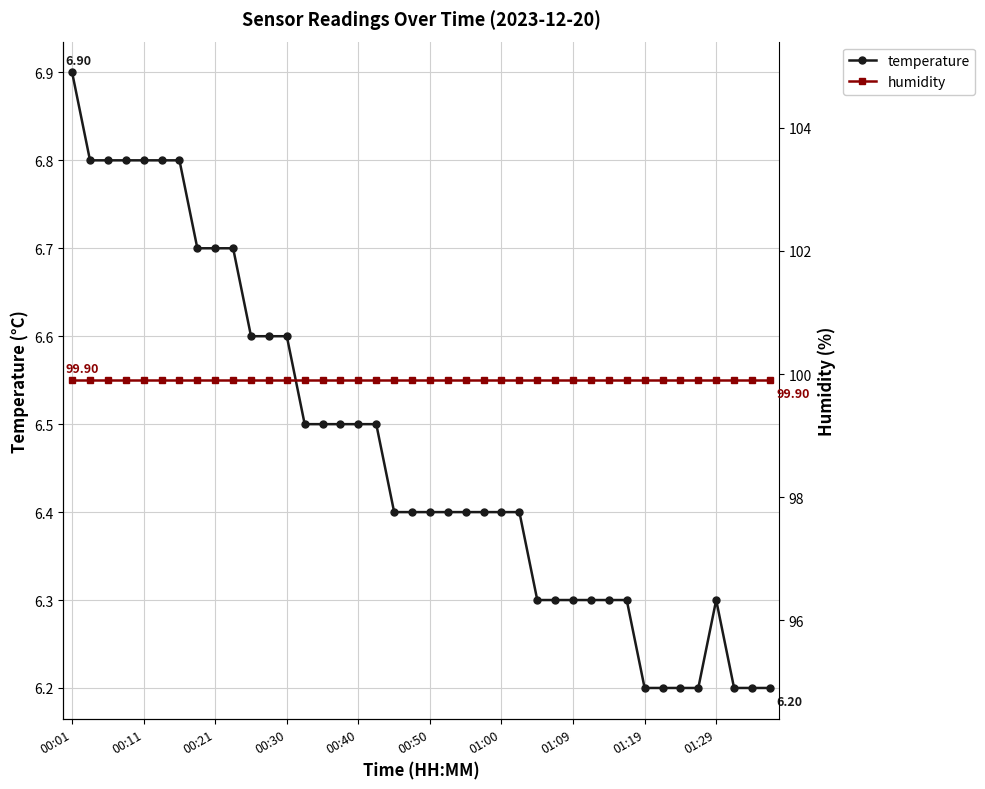

True or false: humidity has more than 2 points higher than both neighbors.

False